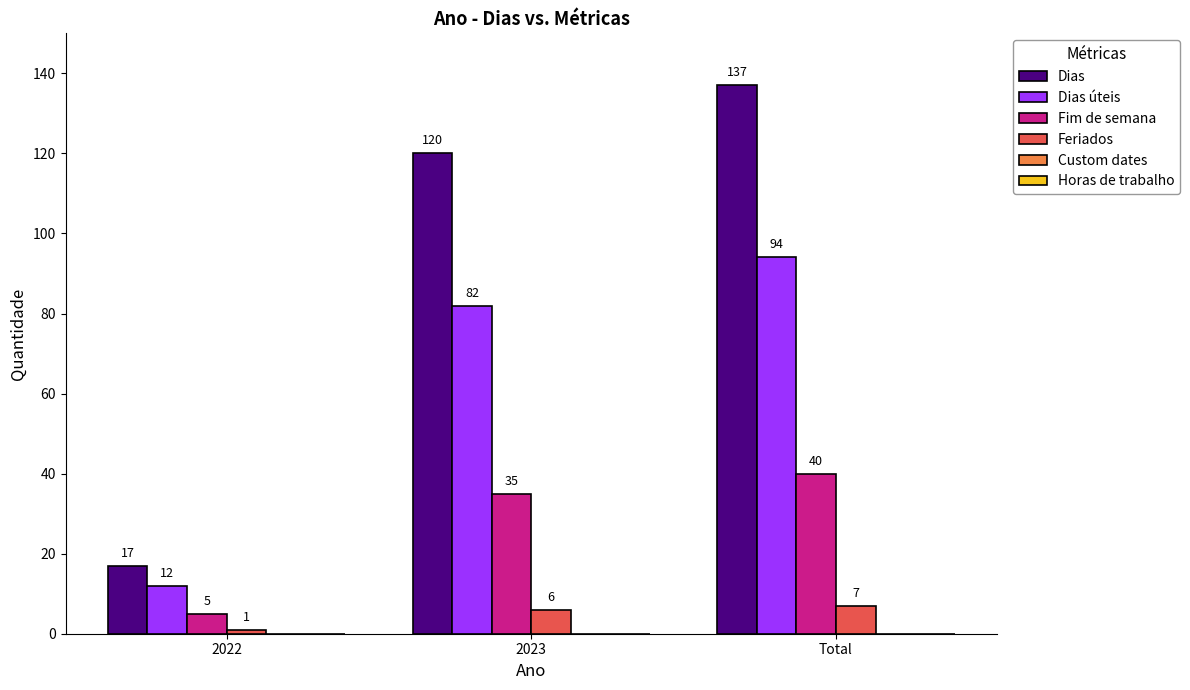

What is the lowest value of the Dias series?

17